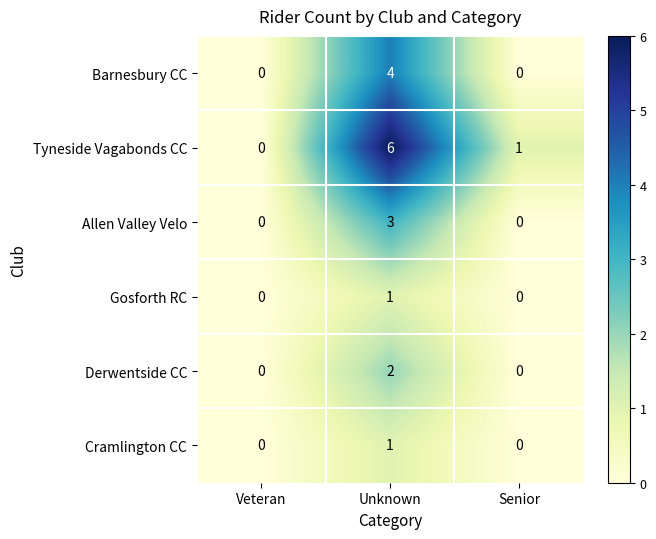

At which label does Derwentside CC reach its peak?

Unknown